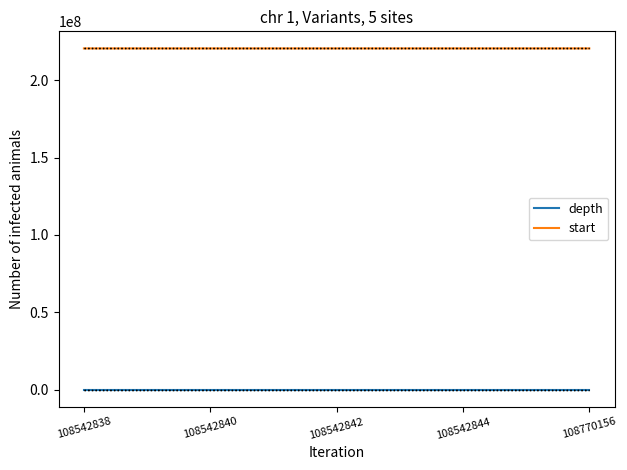

Reading left to right, what are all the values shown in this chart?

depth: 108542838=57	108542840=41	108542842=9	108542844=55	108770156=78
start: 108542838=220653364	108542840=220653435	108542842=220653627	108542844=220662997	108770156=220663222